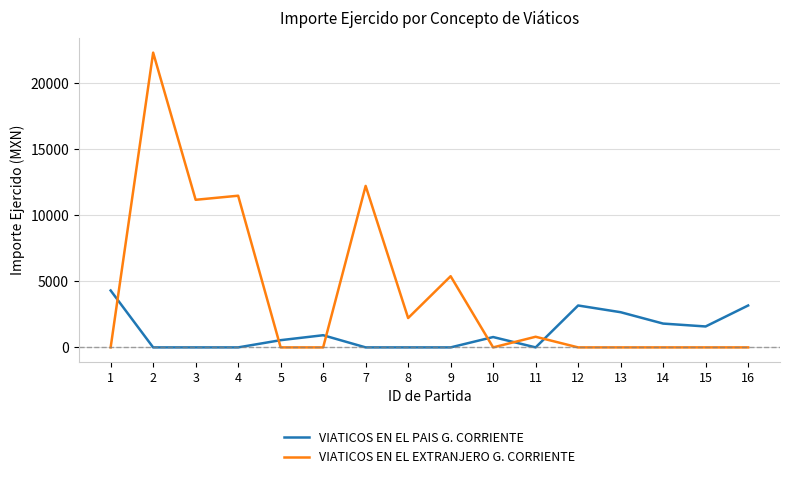

What are all the series names shown in the legend?

VIATICOS EN EL PAIS G. CORRIENTE, VIATICOS EN EL EXTRANJERO G. CORRIENTE